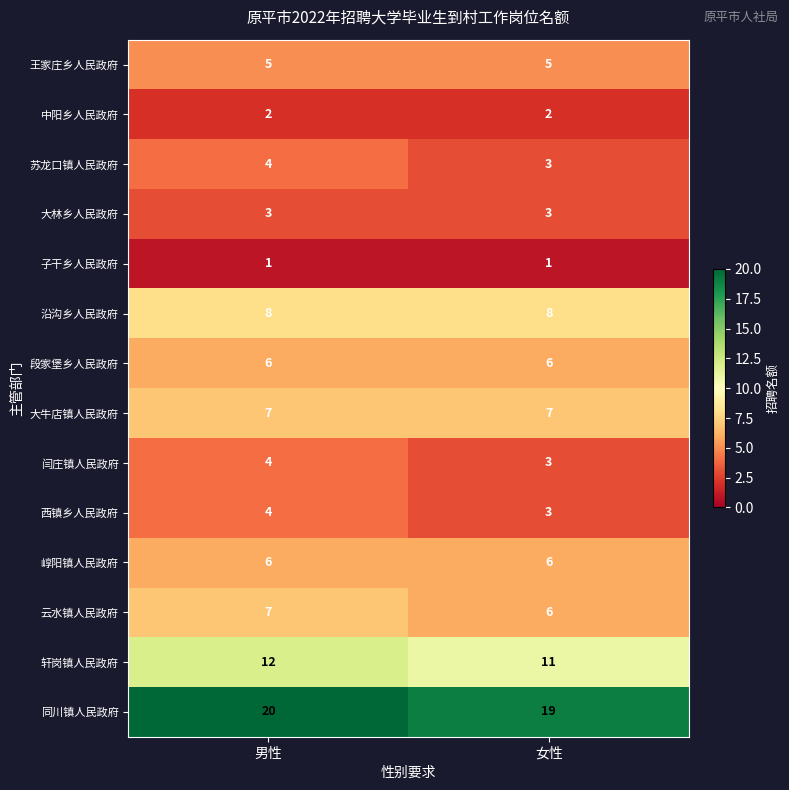

Where is 轩岗镇人民政府 nearest to the value 11?

女性